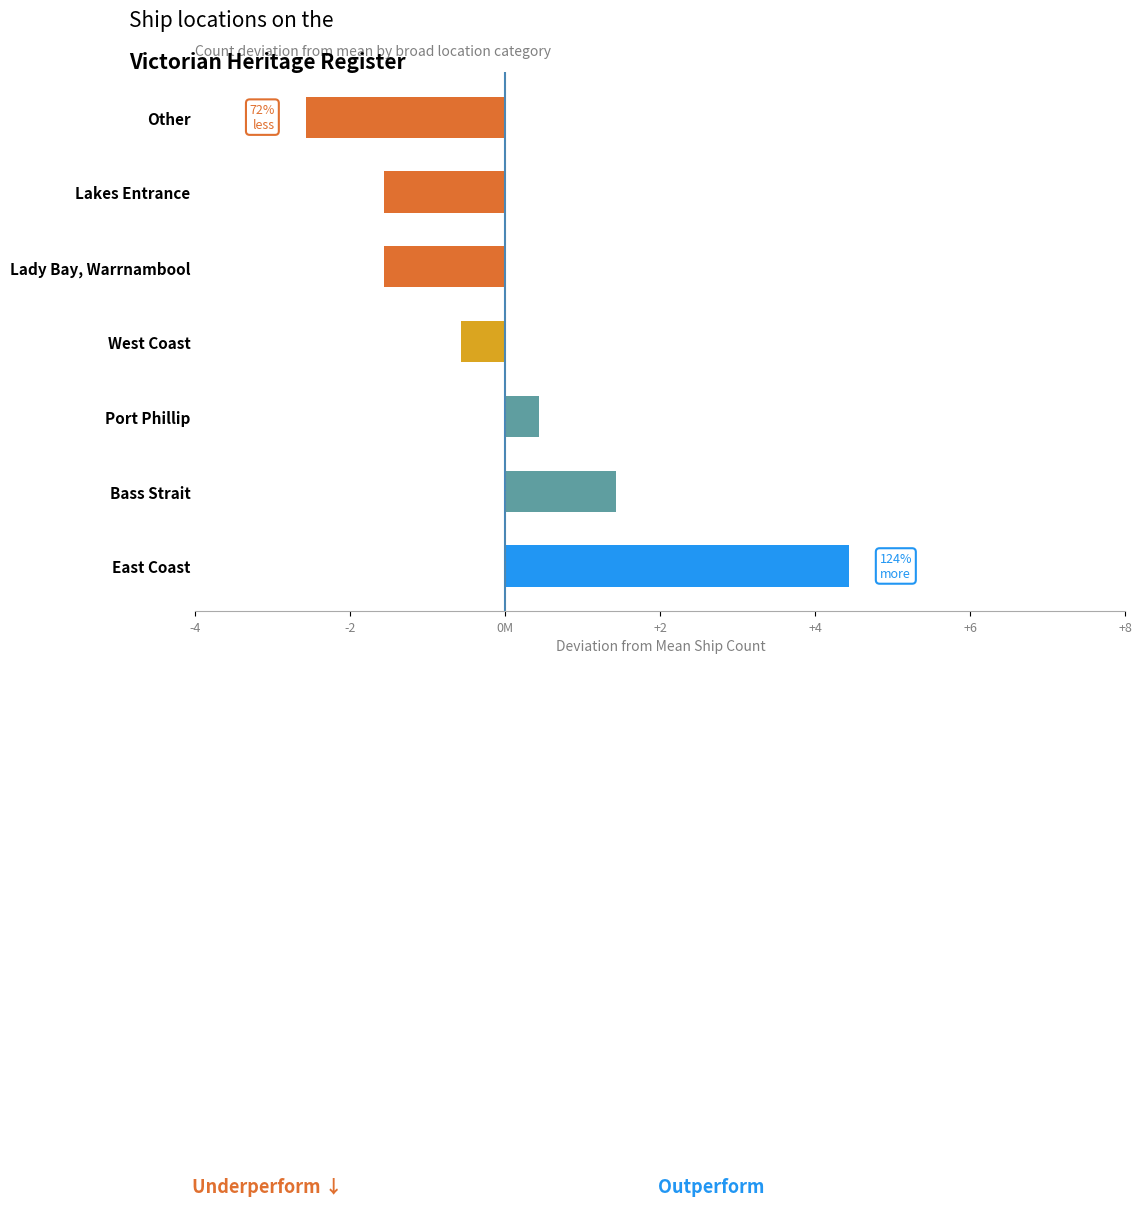

Where does the data first go above 0?

East Coast